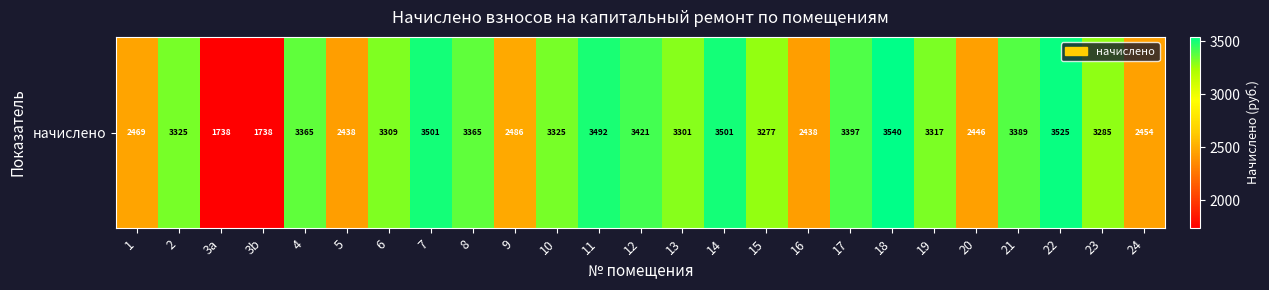

Which has a higher value, 5 or 19?

19